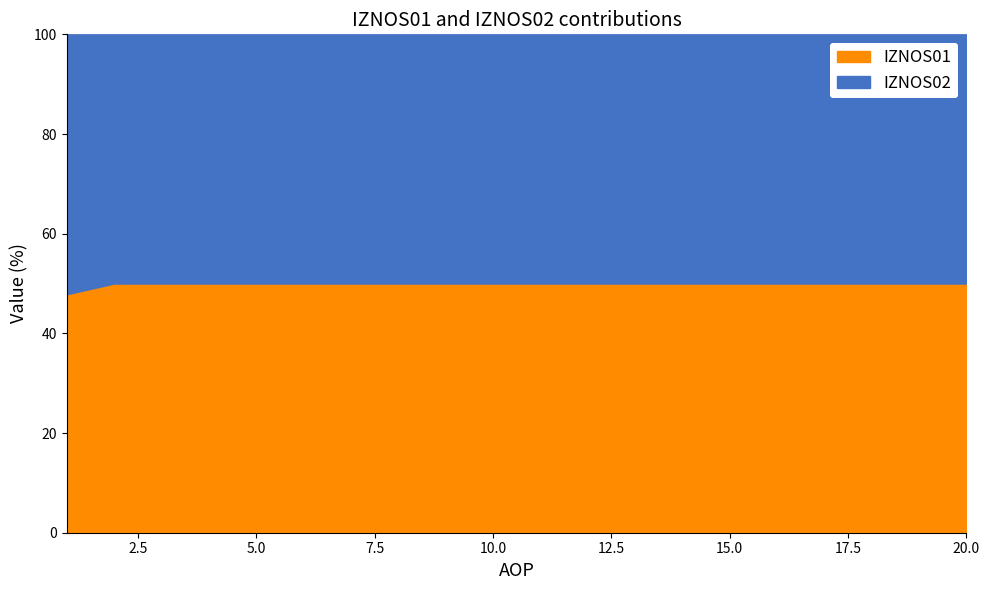

Rank the series by their maximum value, from highest to lowest.

IZNOS02, IZNOS01